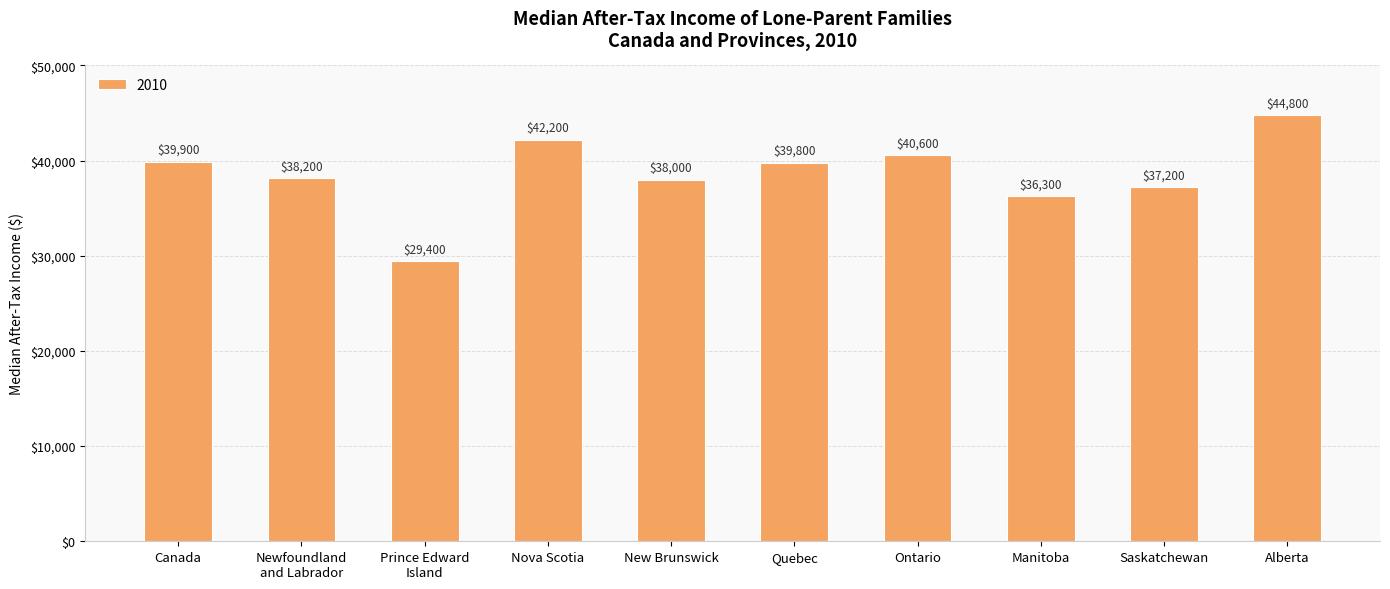

What is the difference between the maximum and minimum values?

15400